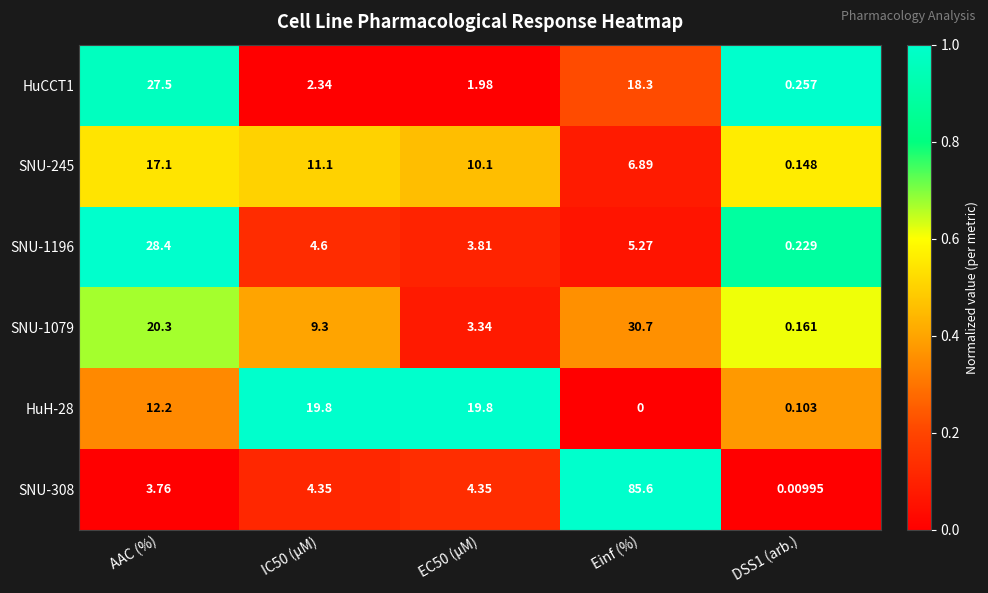

Where is HuH-28 nearest to the value 9?

AAC (%)